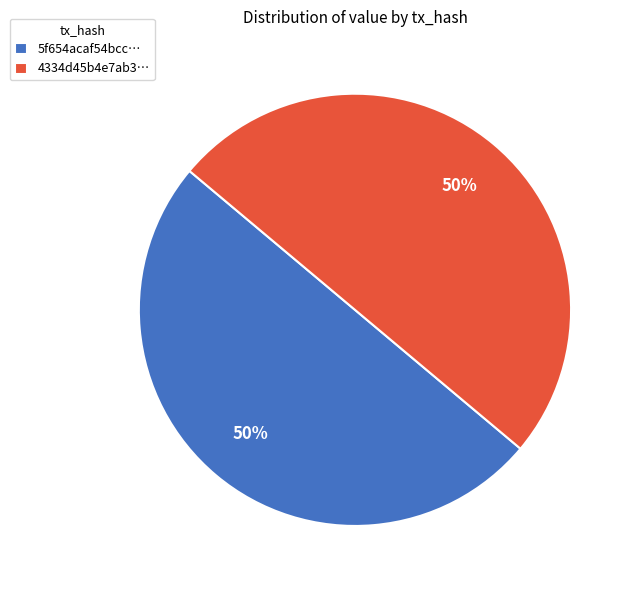

Combined, do 5f654acaf54bcc… and 4334d45b4e7ab3… account for over 50%?

Yes